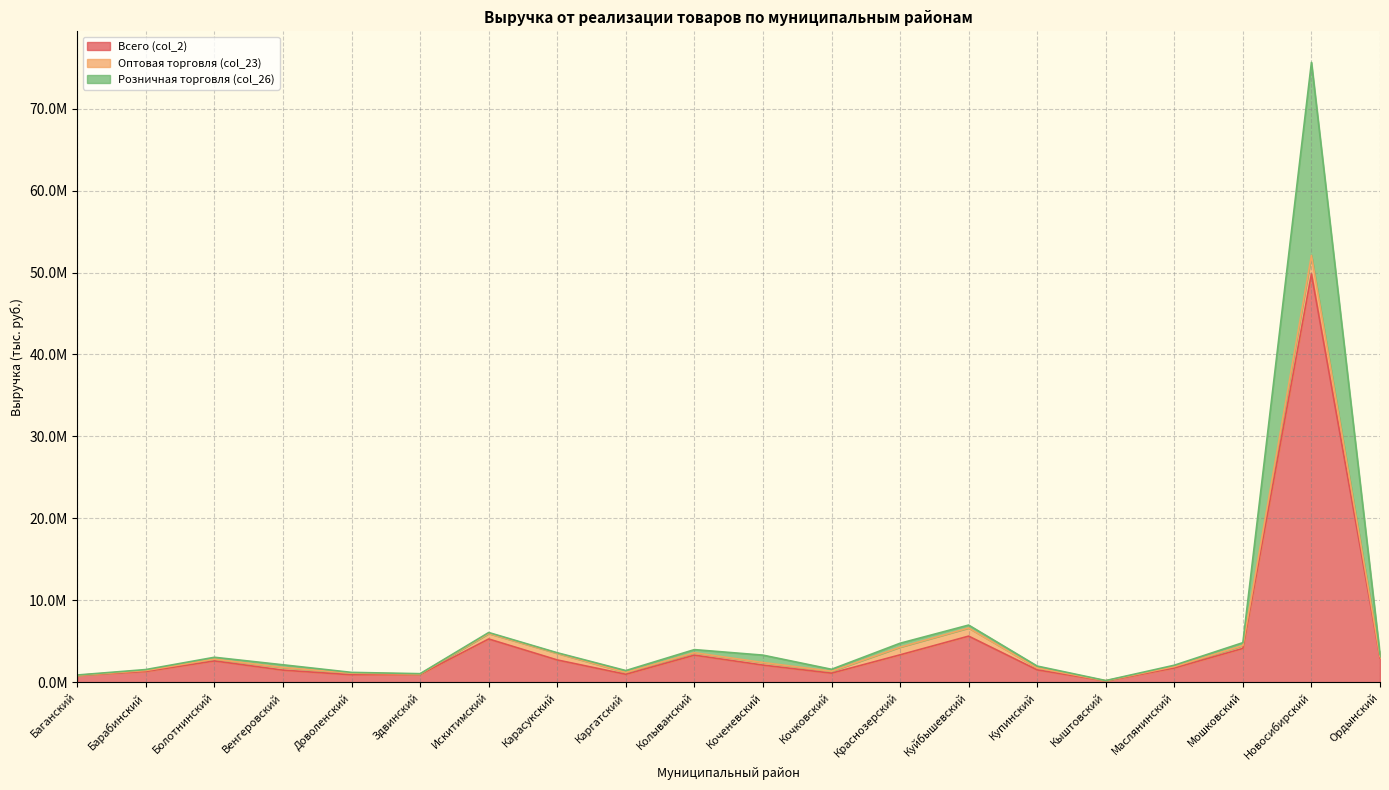

What is the label of the 13th point from the left?

Краснозерский